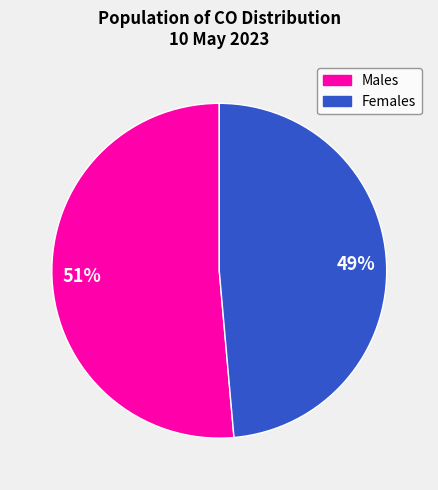

Is there a majority slice in this chart?

Yes